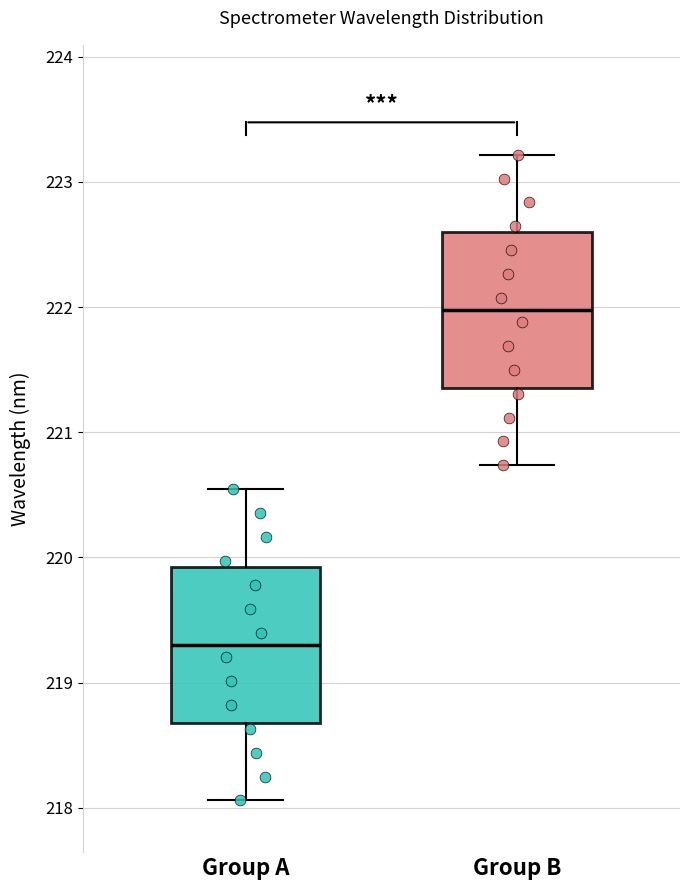

Reading left to right, transcribe this box plot: for each box, give where its median line is, the range the box spans, and where its two whiskers end, as read against the y-axis. The values are not printed on the chart, so give them approximately, as read against the axis.

Group A: median 219.3, box 218.7 to 219.9, whiskers 218.1 to 220.5
Group B: median 222.0, box 221.4 to 222.6, whiskers 220.7 to 223.2